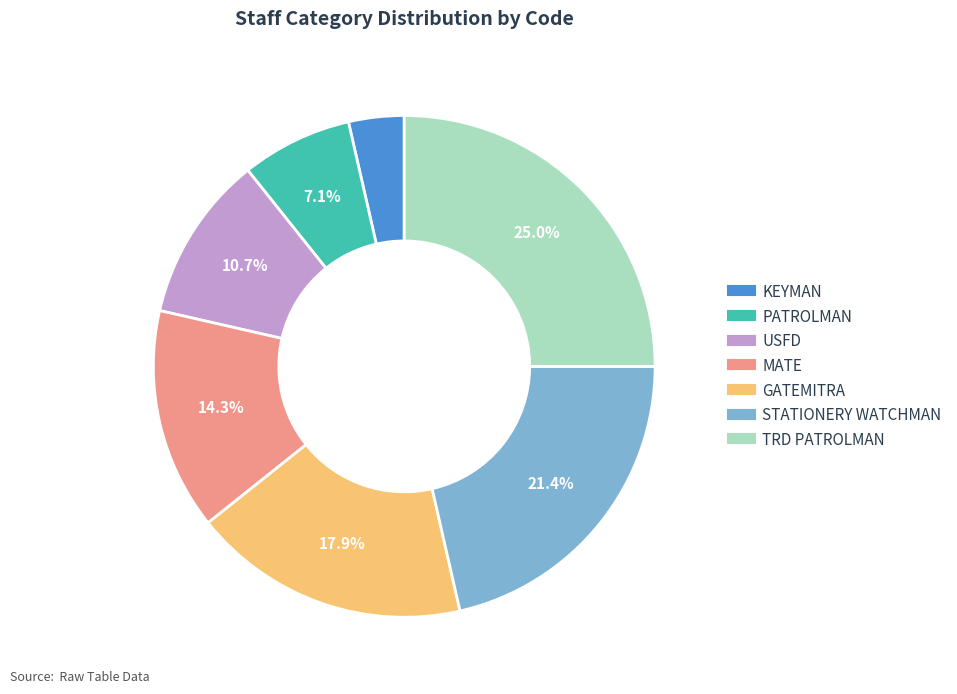

Does TRD PATROLMAN account for over 50% of the chart?

No